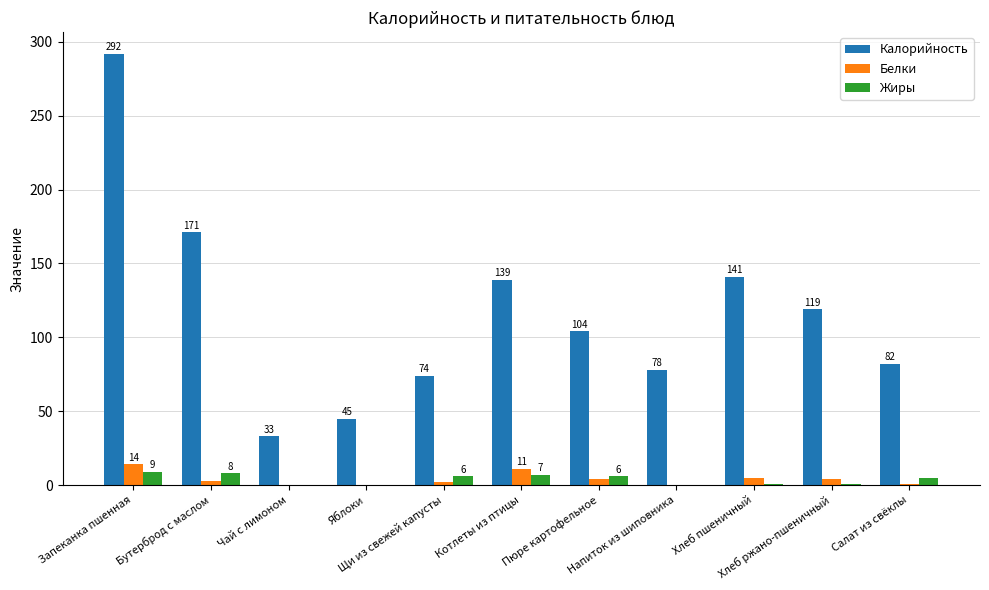

What is the difference between the Белки values at Яблоки and Пюре картофельное?

4